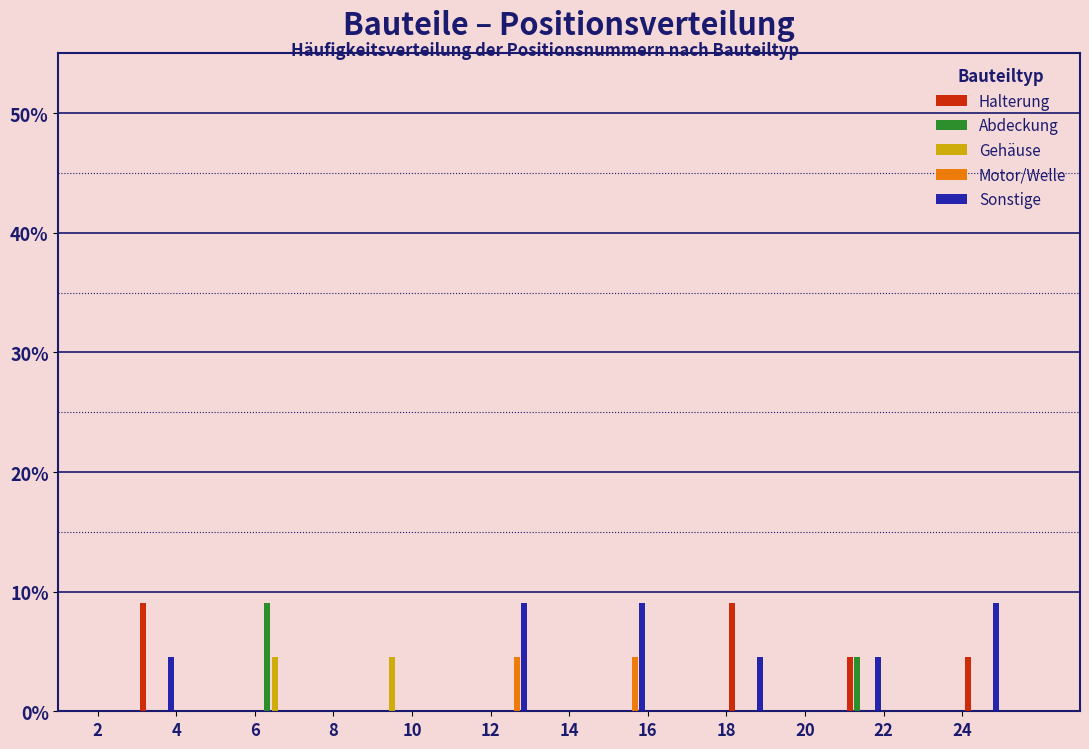

What are all the series names shown in the legend?

Halterung, Abdeckung, Gehäuse, Motor/Welle, Sonstige